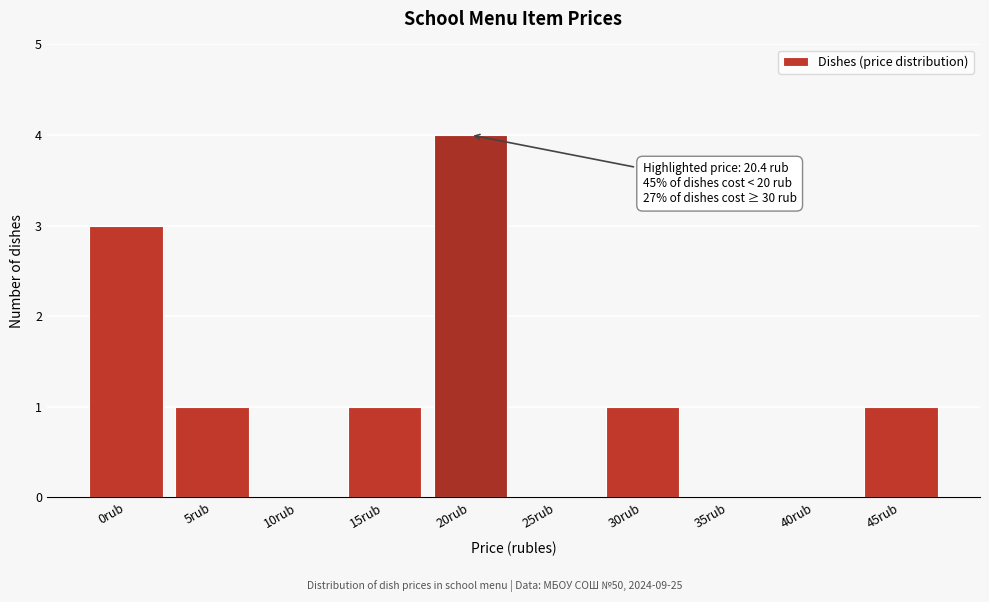

Reading right to left, what are all the values shown in this chart?

45rub=1	40rub=0	35rub=0	30rub=1	25rub=0	20rub=4	15rub=1	10rub=0	5rub=1	0rub=3